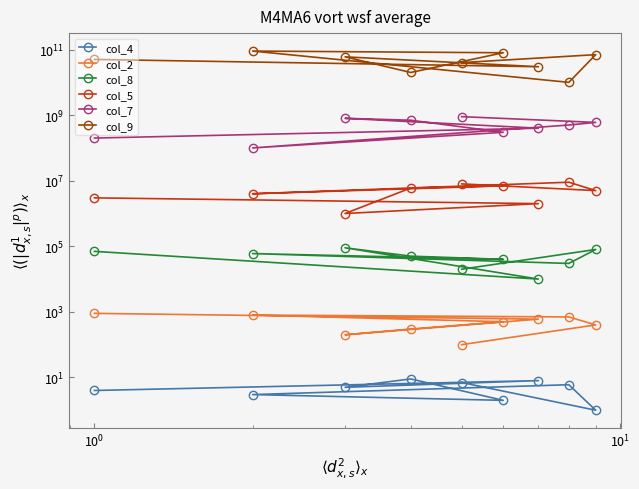

How many categories are shown in the chart?

9